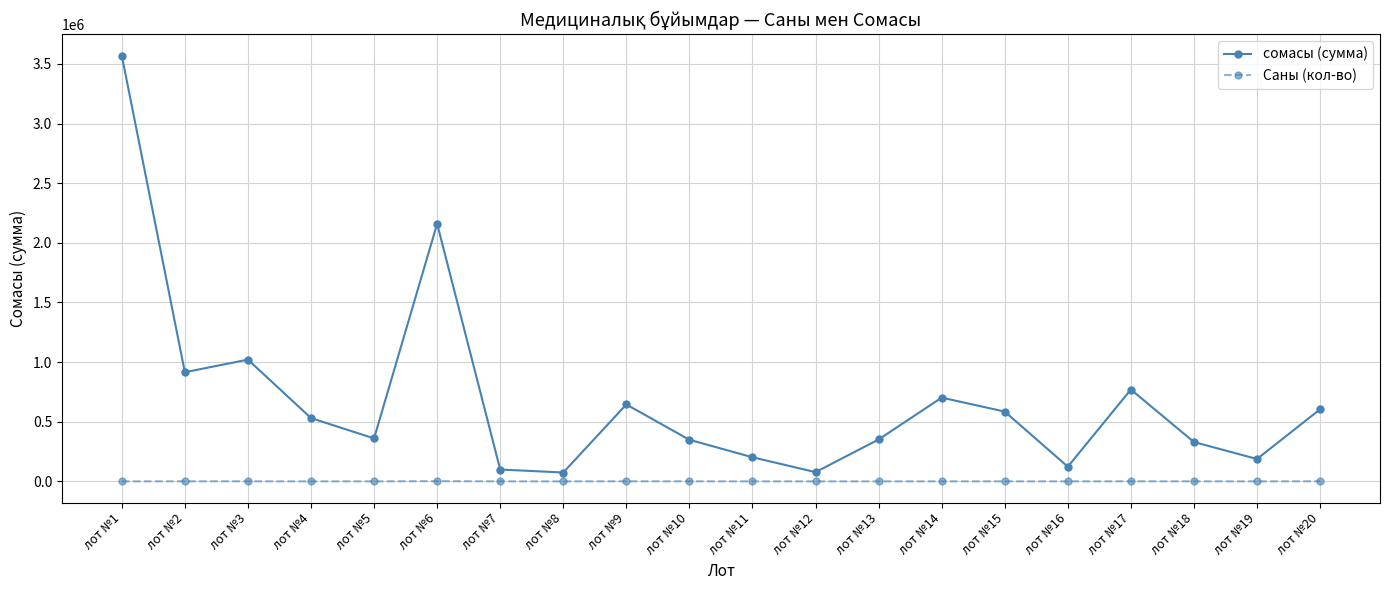

What is the total value across all series at лот №15?

585180